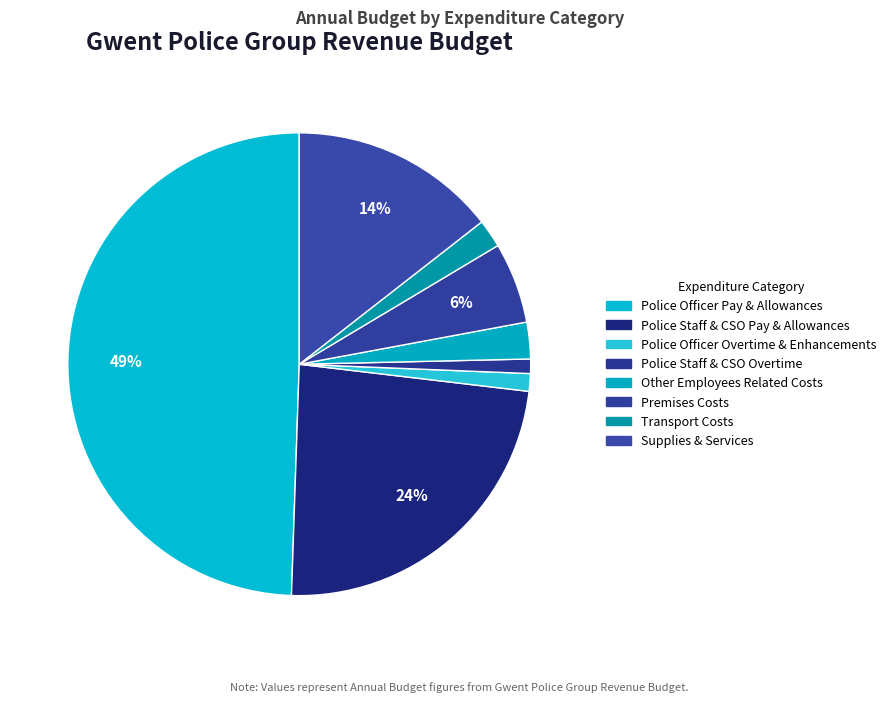

Is it true that Police Officer Overtime & Enhancements is 13% of the pie?

False